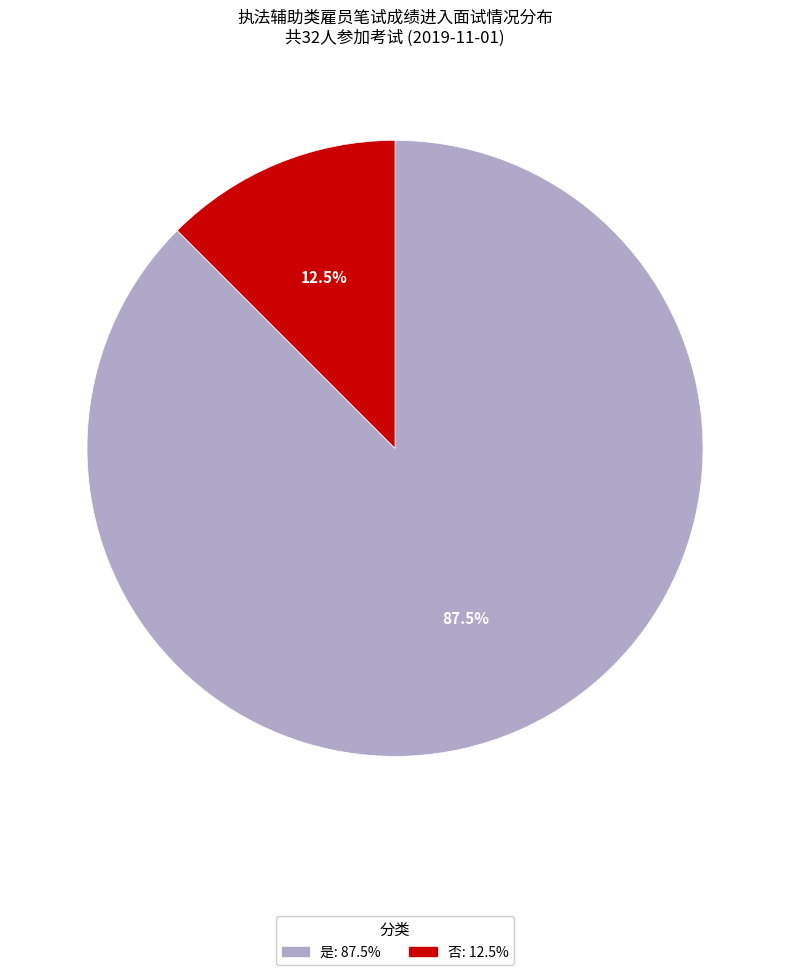

Which slice is the smallest?

否